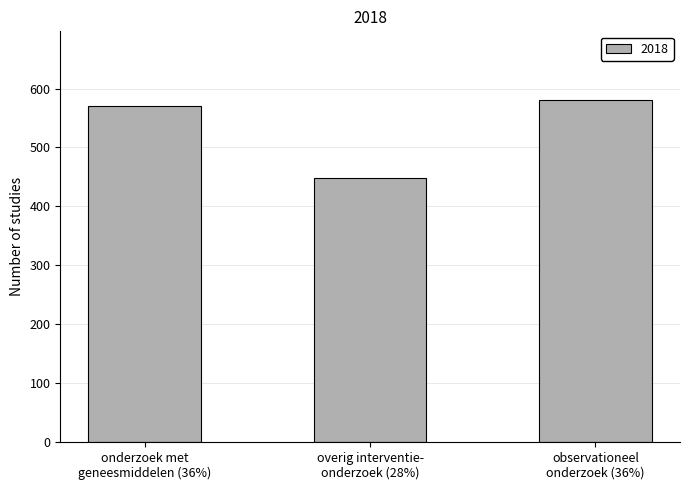

What is the value of the 2nd bar from the left?

449